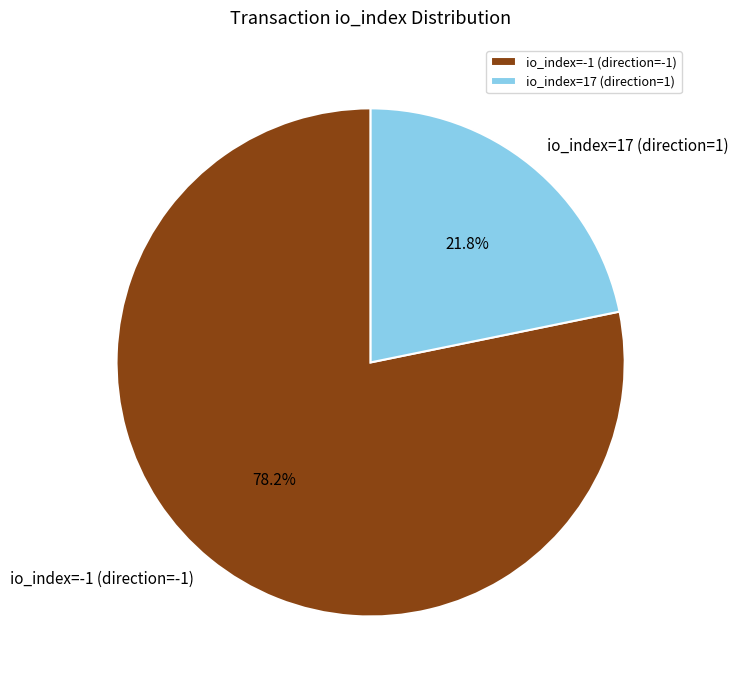

Rank the categories by value from lowest to highest.

io_index=17 (direction=1), io_index=-1 (direction=-1)